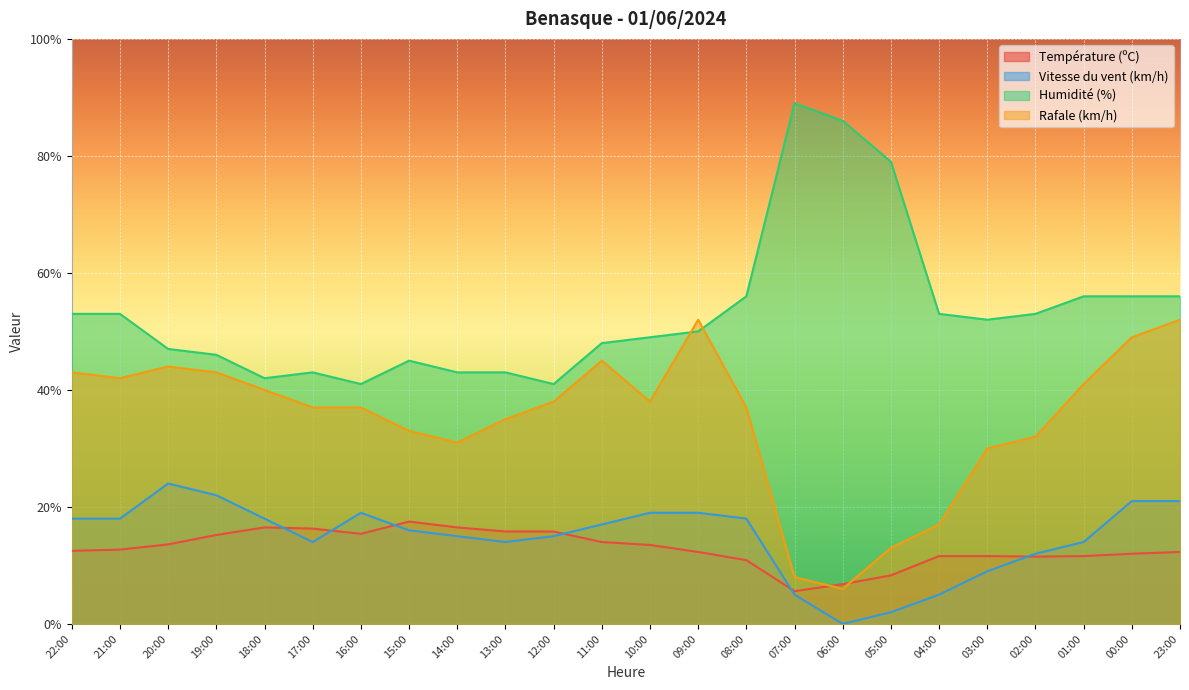

Rank the series by their maximum value, from highest to lowest.

Humidité (%), Rafale (km/h), Vitesse du vent (km/h), Température (ºC)